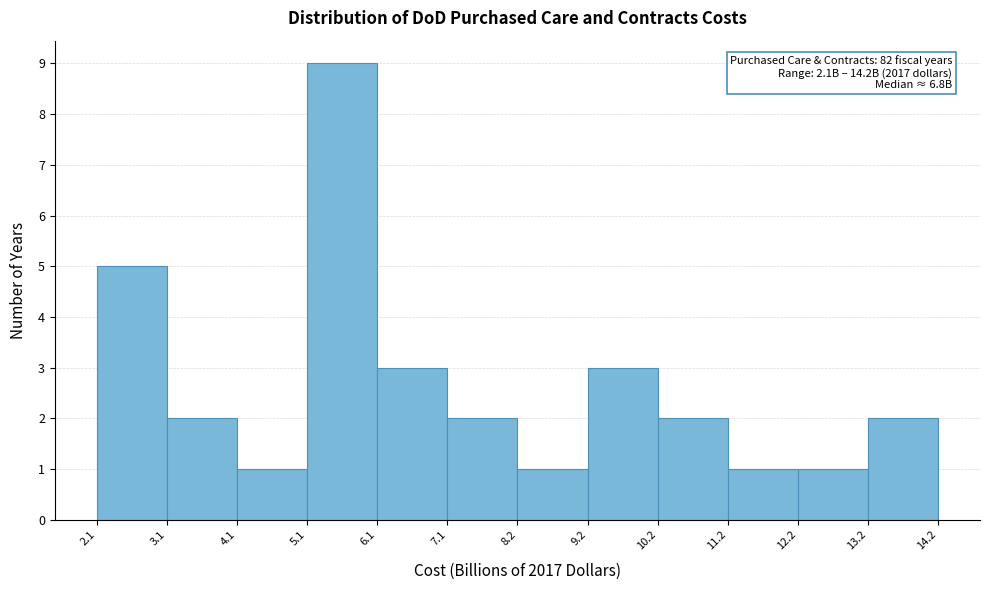

Which range on the x-axis has the tallest bar?

5.1 to 6.1